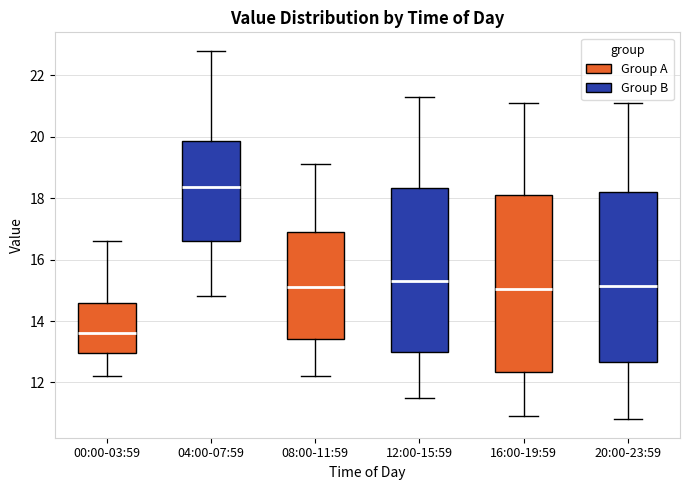

Where is the upper edge of the box for 08:00-11:59 on the y-axis? The values are not printed on the chart, so give them approximately, as read against the axis.

17.0